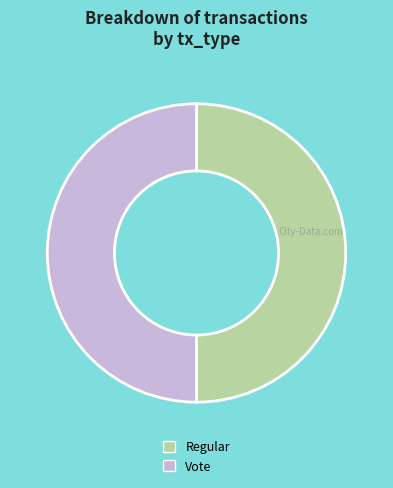

True or false: Regular accounts for 50% of the total.

True